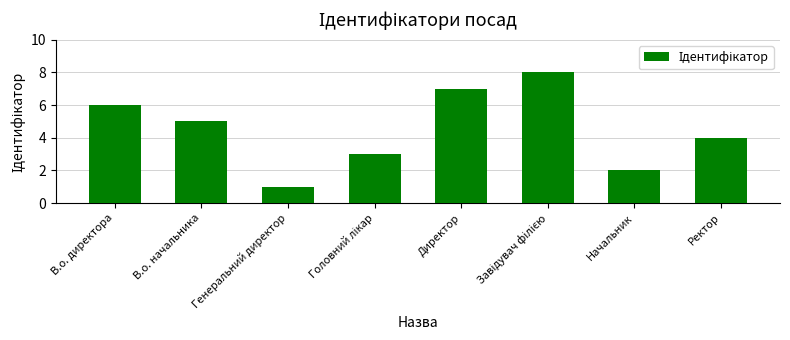

What position from the right is Ректор?

1